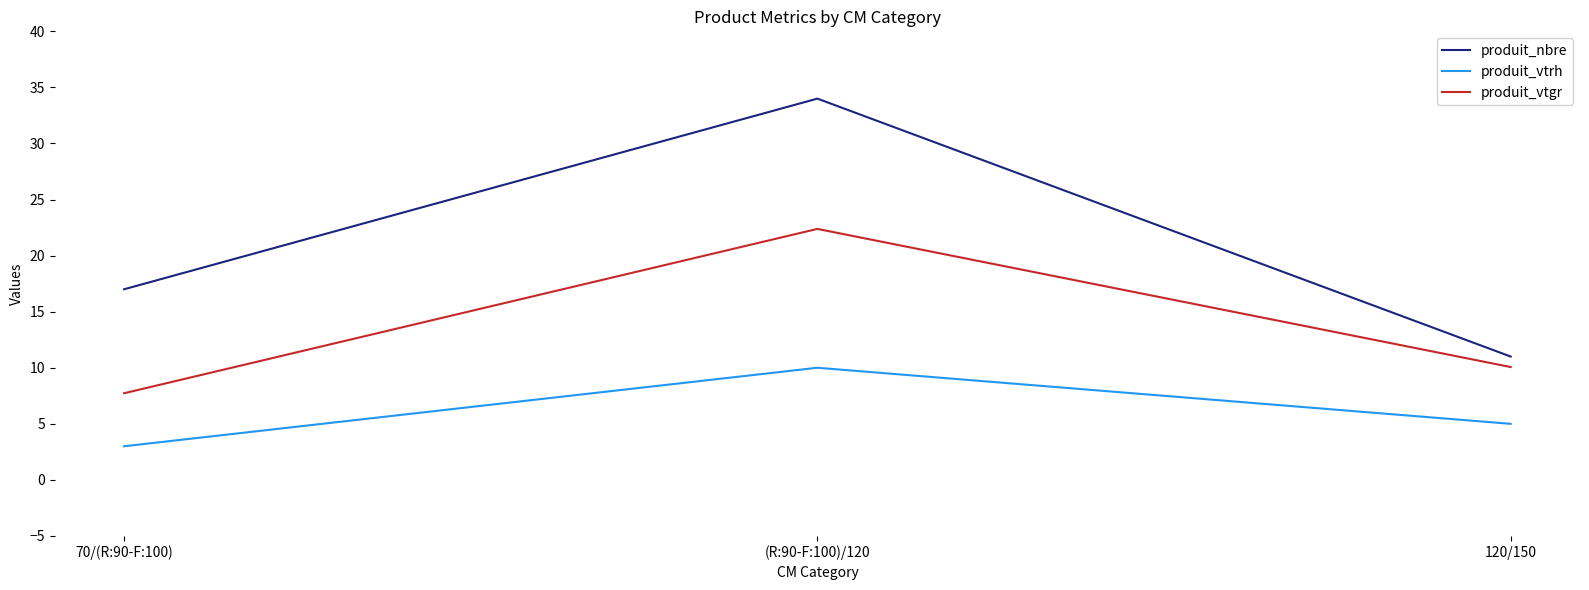

What is the minimum value for produit_nbre?

11.0